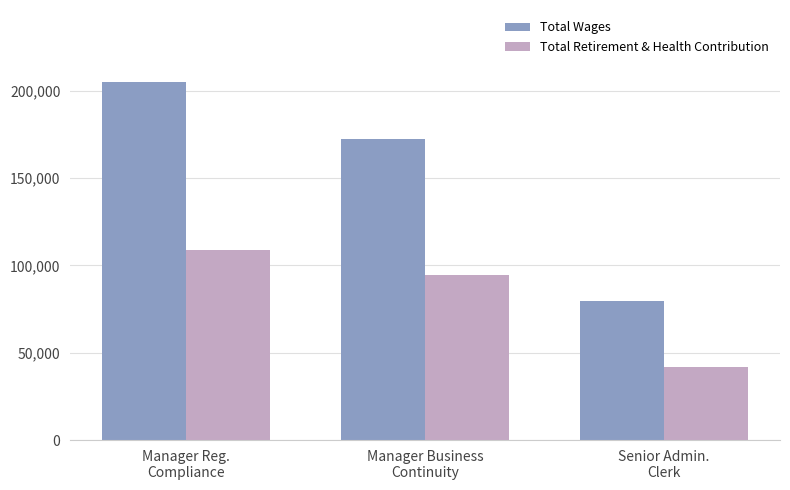

What is the difference between the maximum and minimum values in the Total Retirement & Health Contribution series?

66922